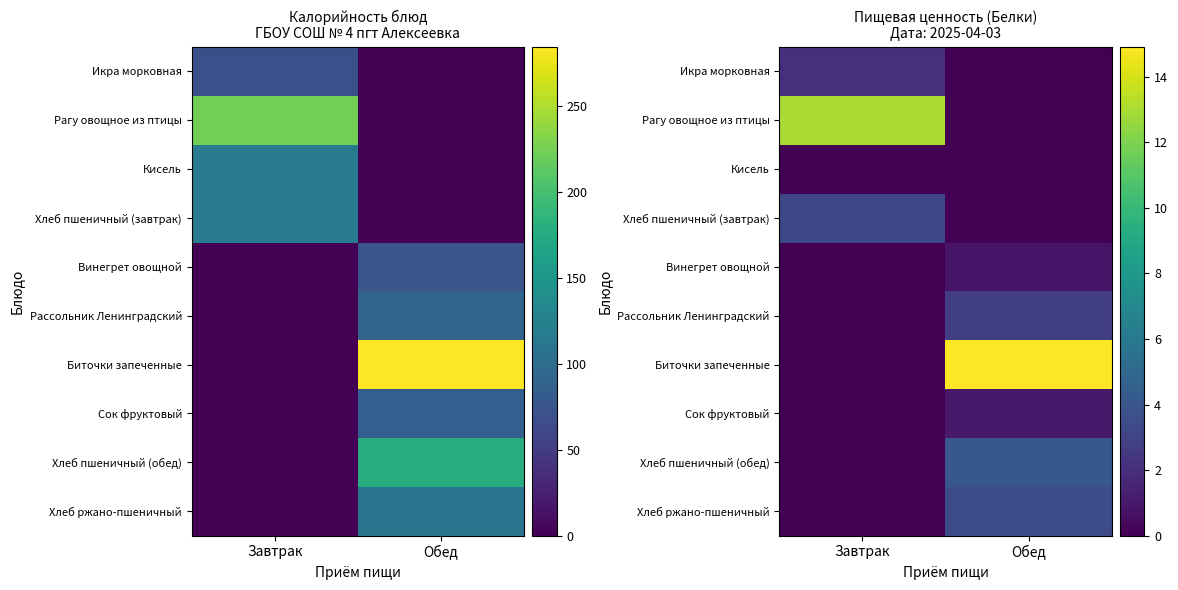

What is the difference between the maximum and minimum values in the Хлеб ржано-пшеничный series?

3.4